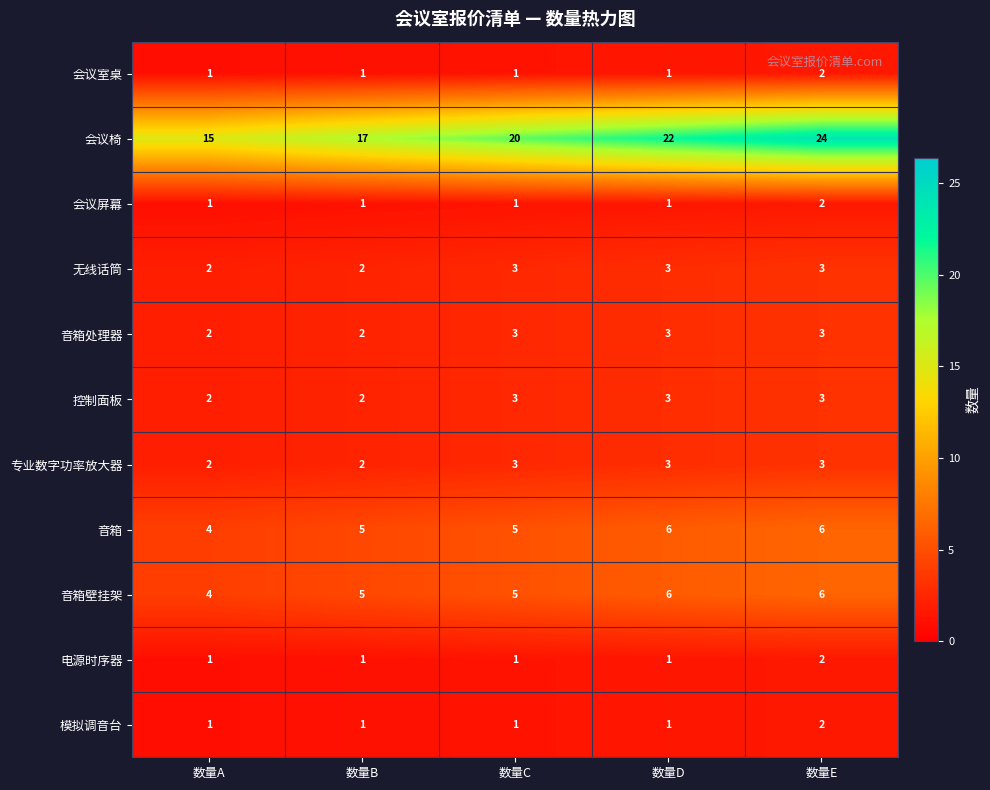

Is it true that 音箱壁挂架 equals 1 at 数量A?

False